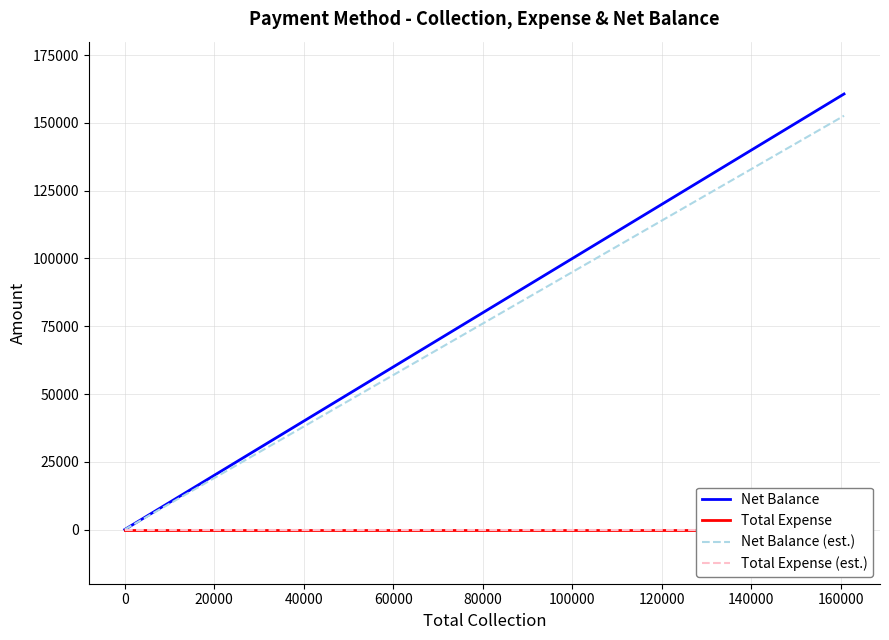

Which series has the largest total across all categories?

Net Balance